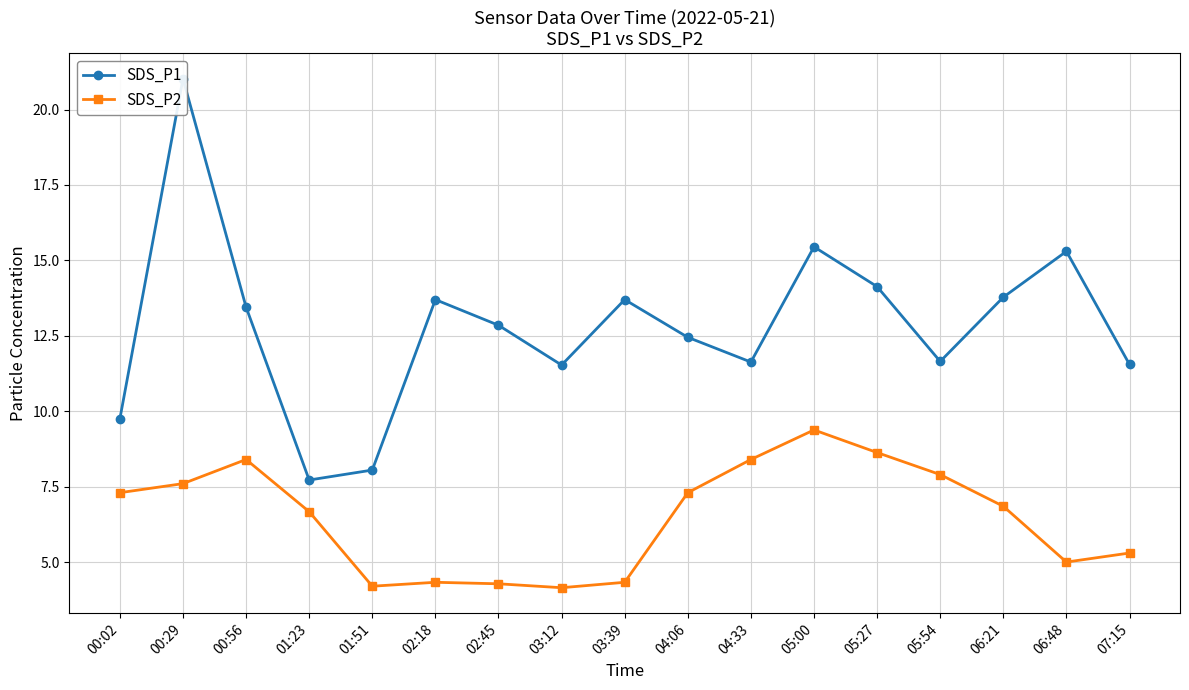

Is this an area chart (filled region under the line)?

No